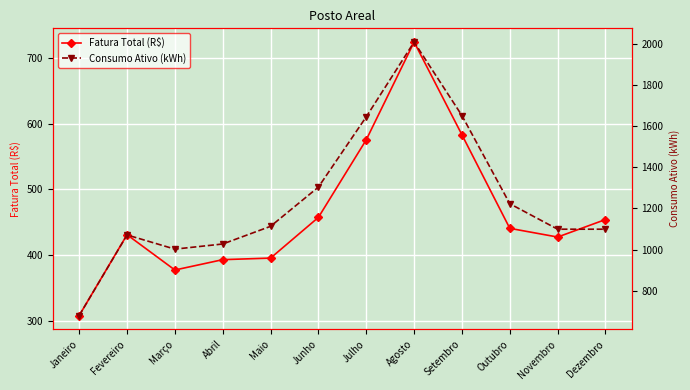

Which series has the largest total across all categories?

Consumo Ativo (kWh)